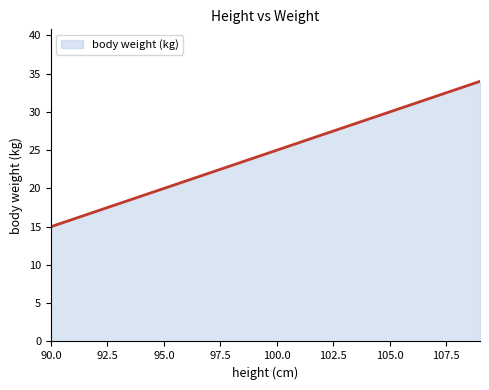

What is the difference between the maximum and minimum values?

19